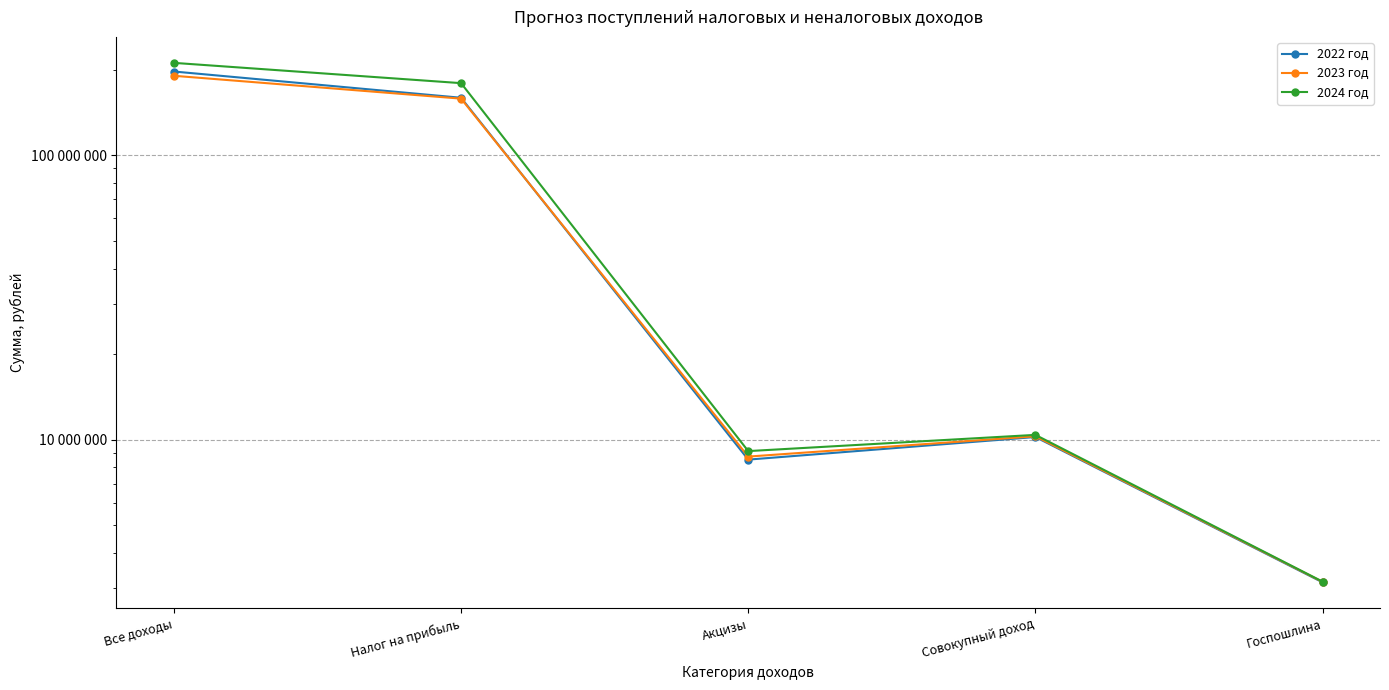

At which category is the sum across all series the highest?

Все доходы